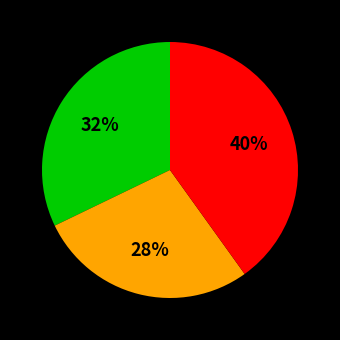

To the nearest percent, what is the average slice percentage?

33%